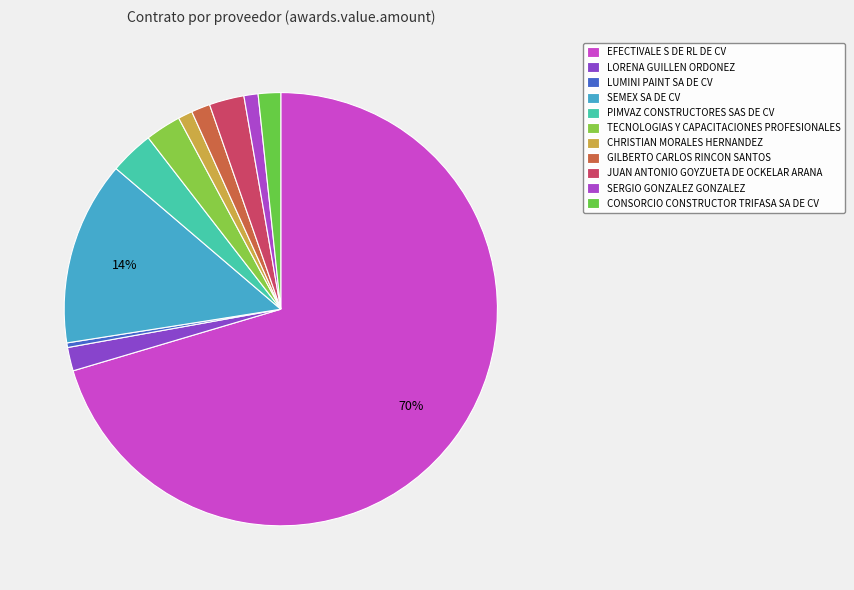

The LORENA GUILLEN ORDONEZ slice represents 2% of the pie. True or false?

True